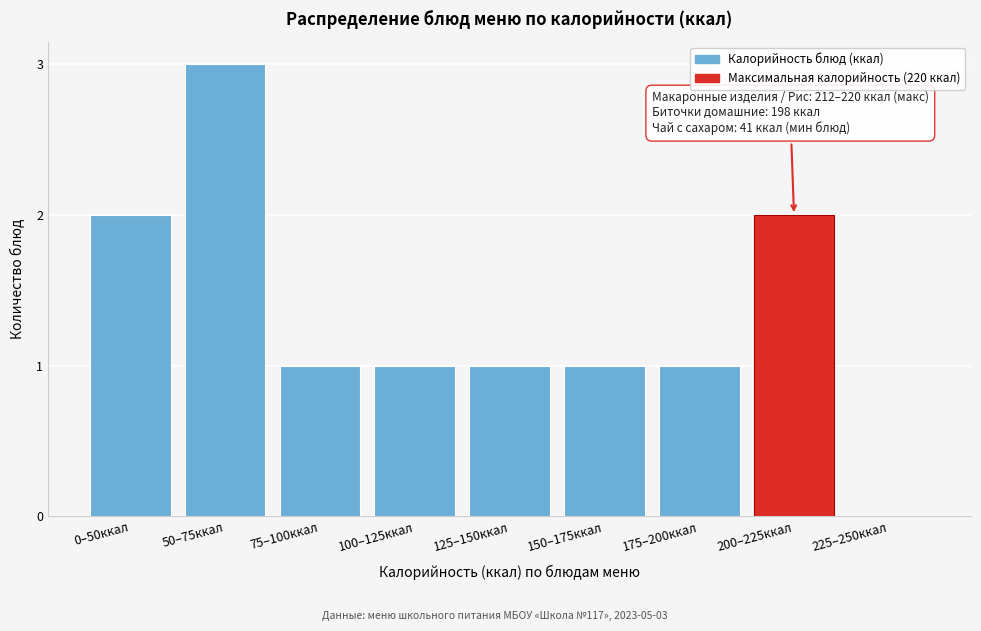

Reading right to left, extract all data points from this chart.

225–250ккал=0	200–225ккал=2	175–200ккал=1	150–175ккал=1	125–150ккал=1	100–125ккал=1	75–100ккал=1	50–75ккал=3	0–50ккал=2